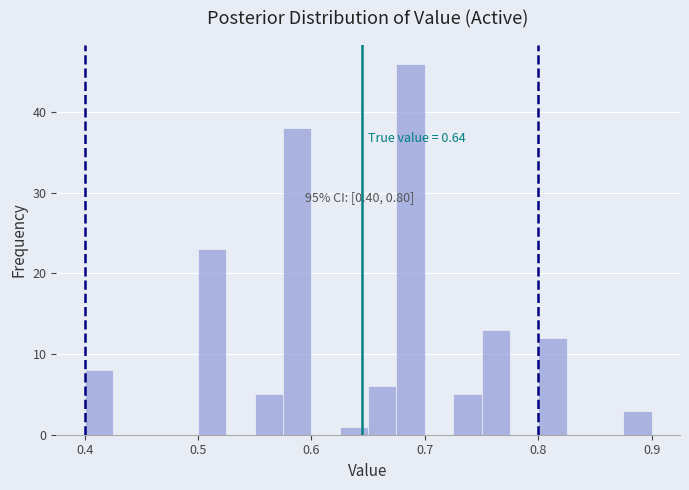

Read against the x-axis, roughly where is the centre of the tallest bar?

0.69